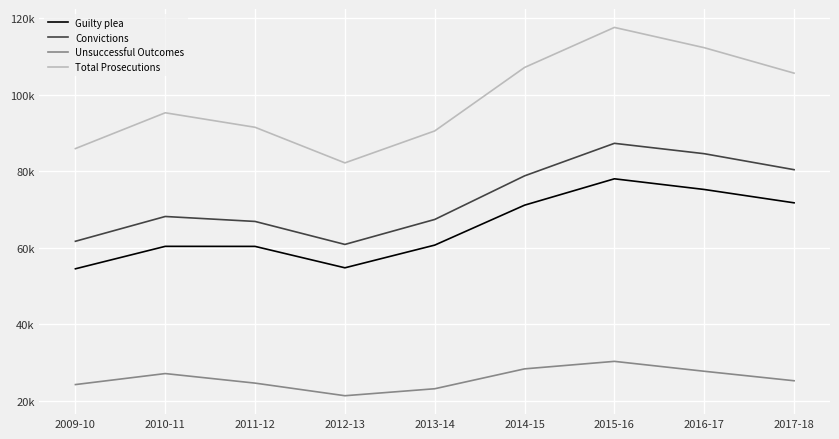

What are all the series names shown in the legend?

Guilty plea, Convictions, Unsuccessful Outcomes, Total Prosecutions